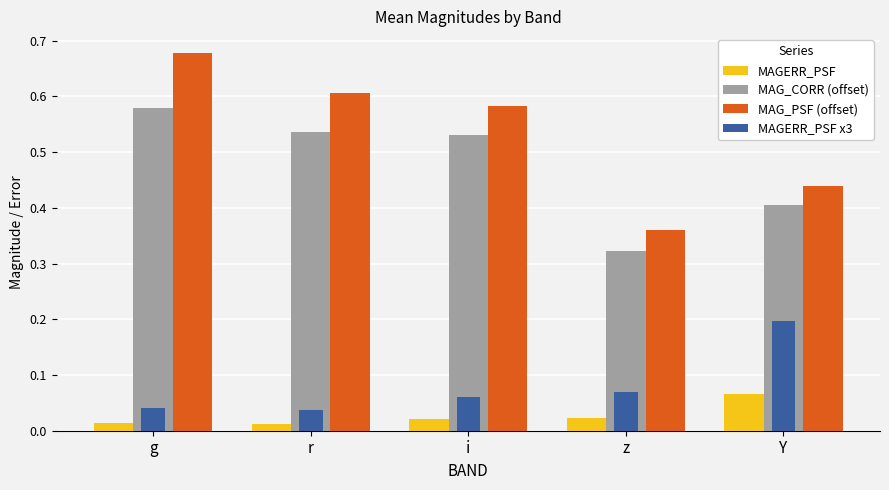

True or false: MAG_PSF (offset) has a value of 0.8 at i.

False